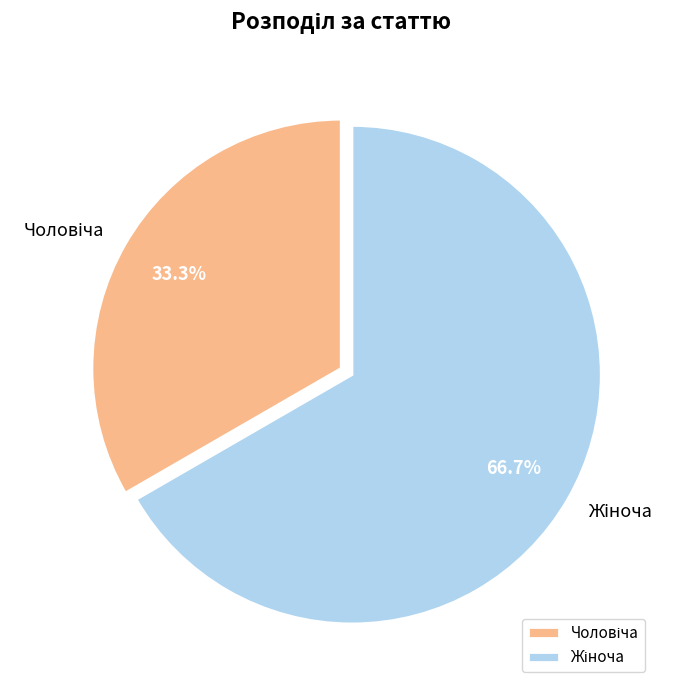

Is there a majority slice in this chart?

Yes